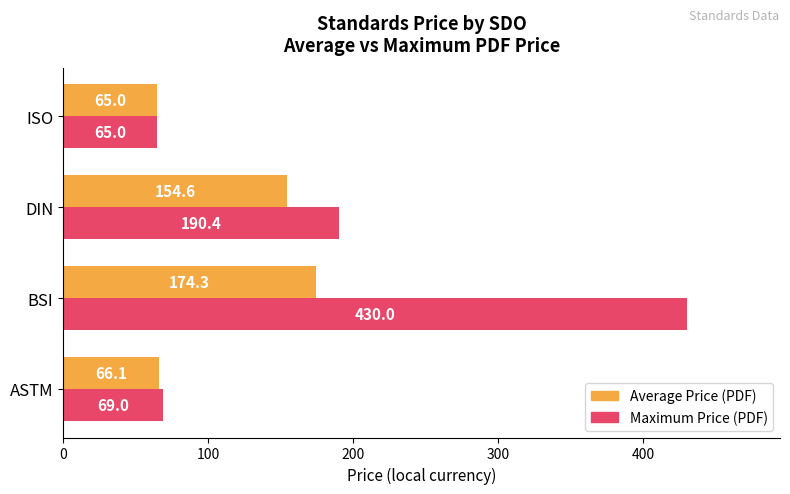

Read the Average Price (PDF) value at DIN.

154.6